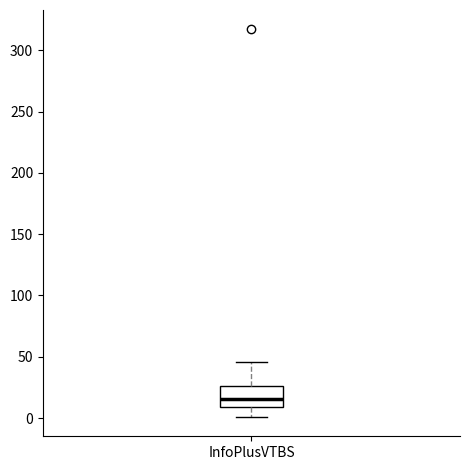

Transcribe this box plot: give where the median line is, the range the box spans, and where the two whiskers end, as read against the y-axis. The values are not printed on the chart, so give them approximately, as read against the axis.

median 15, box 10 to 25, whiskers 0 to 45